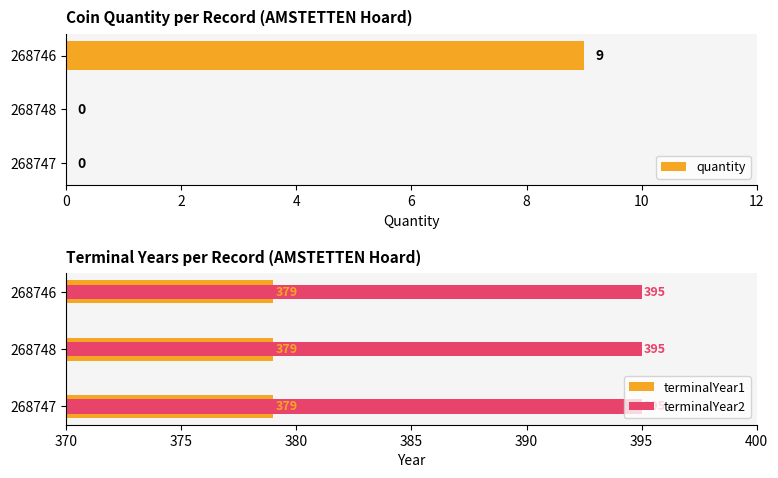

What is the highest value of the quantity series?

9